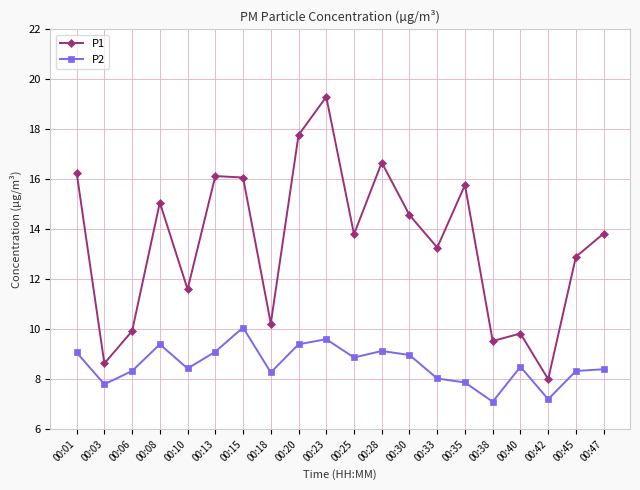

Is the value of P2 at 00:42 greater than the value of P1 at 00:38?

No